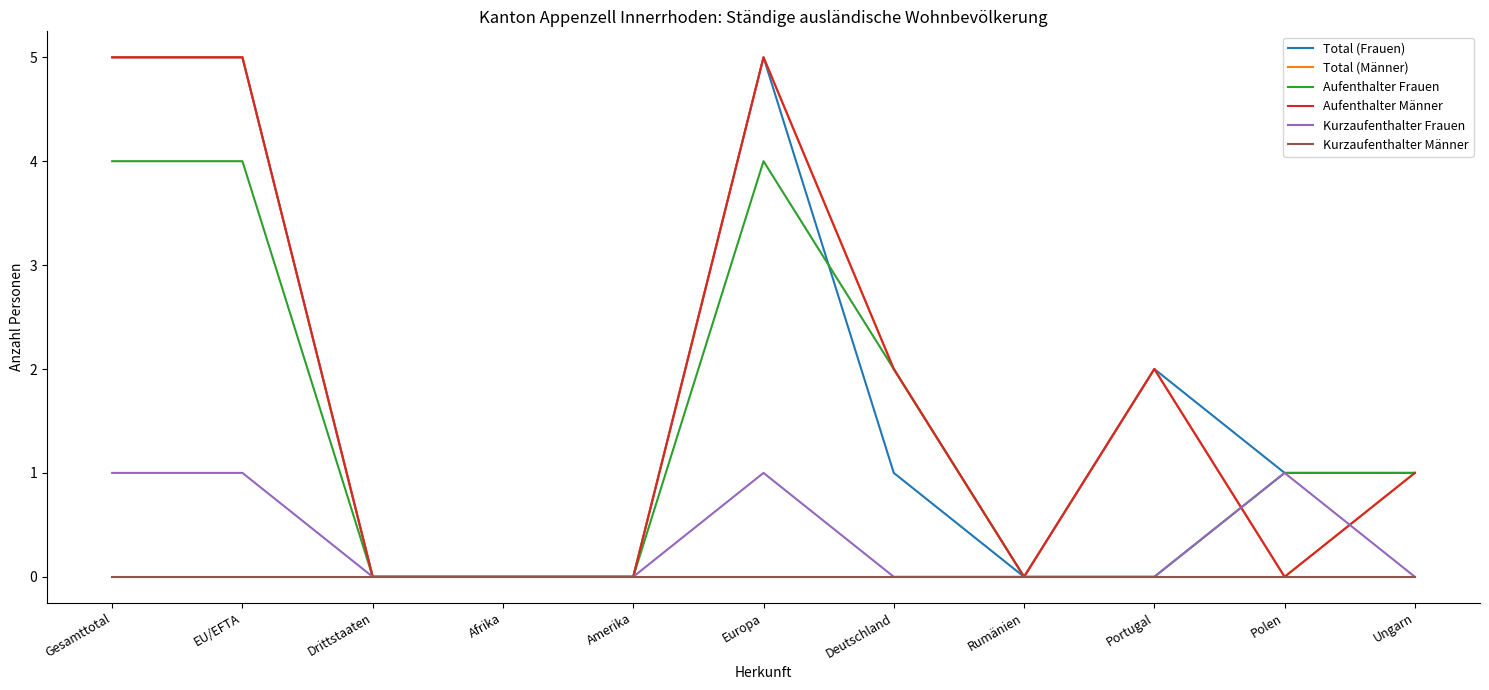

Reading left to right, list all the values displayed in this chart.

Total (Frauen): Gesamttotal=5	EU/EFTA=5	Drittstaaten=0	Afrika=0	Amerika=0	Europa=5	Deutschland=1	Rumänien=0	Portugal=2	Polen=1	Ungarn=1
Total (Männer): Gesamttotal=5	EU/EFTA=5	Drittstaaten=0	Afrika=0	Amerika=0	Europa=5	Deutschland=2	Rumänien=0	Portugal=2	Polen=0	Ungarn=1
Aufenthalter Frauen: Gesamttotal=4	EU/EFTA=4	Drittstaaten=0	Afrika=0	Amerika=0	Europa=4	Deutschland=2	Rumänien=0	Portugal=0	Polen=1	Ungarn=1
Aufenthalter Männer: Gesamttotal=5	EU/EFTA=5	Drittstaaten=0	Afrika=0	Amerika=0	Europa=5	Deutschland=2	Rumänien=0	Portugal=2	Polen=0	Ungarn=1
Kurzaufenthalter Frauen: Gesamttotal=1	EU/EFTA=1	Drittstaaten=0	Afrika=0	Amerika=0	Europa=1	Deutschland=0	Rumänien=0	Portugal=0	Polen=1	Ungarn=0
Kurzaufenthalter Männer: Gesamttotal=0	EU/EFTA=0	Drittstaaten=0	Afrika=0	Amerika=0	Europa=0	Deutschland=0	Rumänien=0	Portugal=0	Polen=0	Ungarn=0